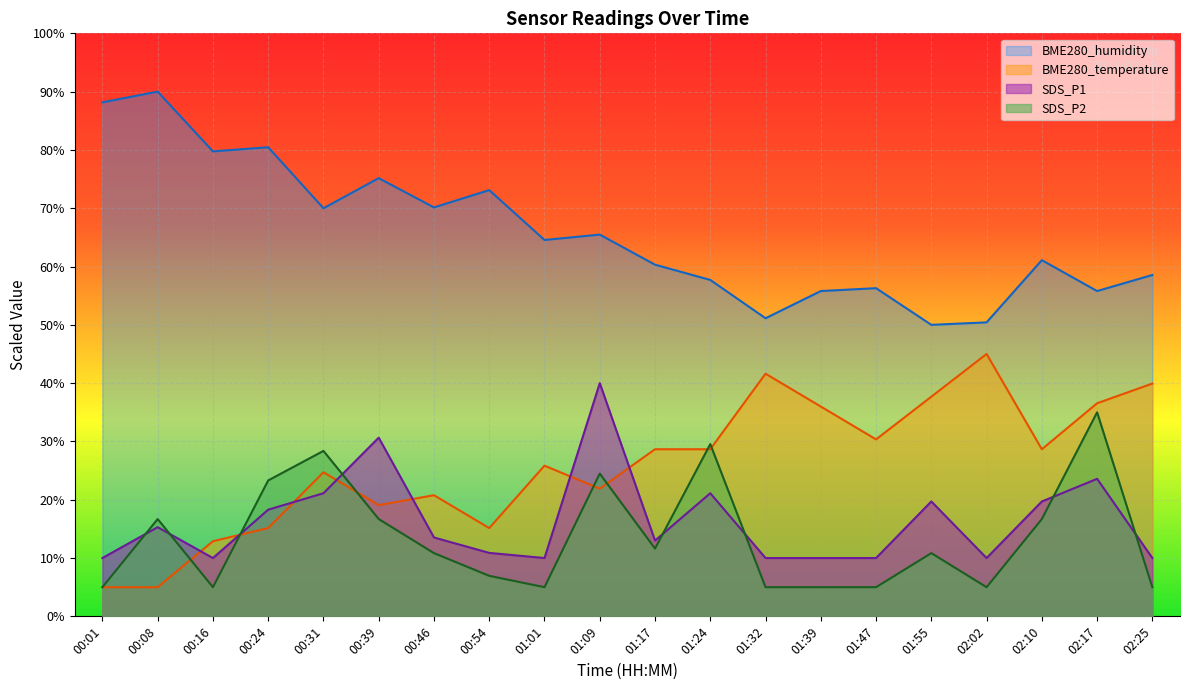

The BME280_humidity series shows 27.1 at 02:17. True or false?

False